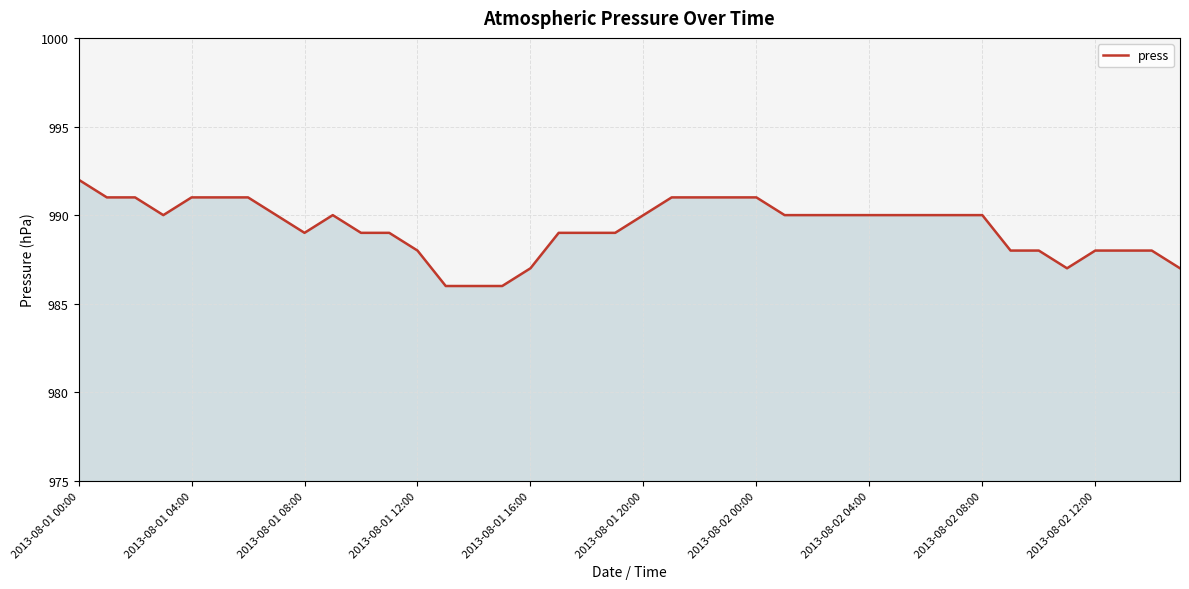

Count the values in the range 988 to 991.

33